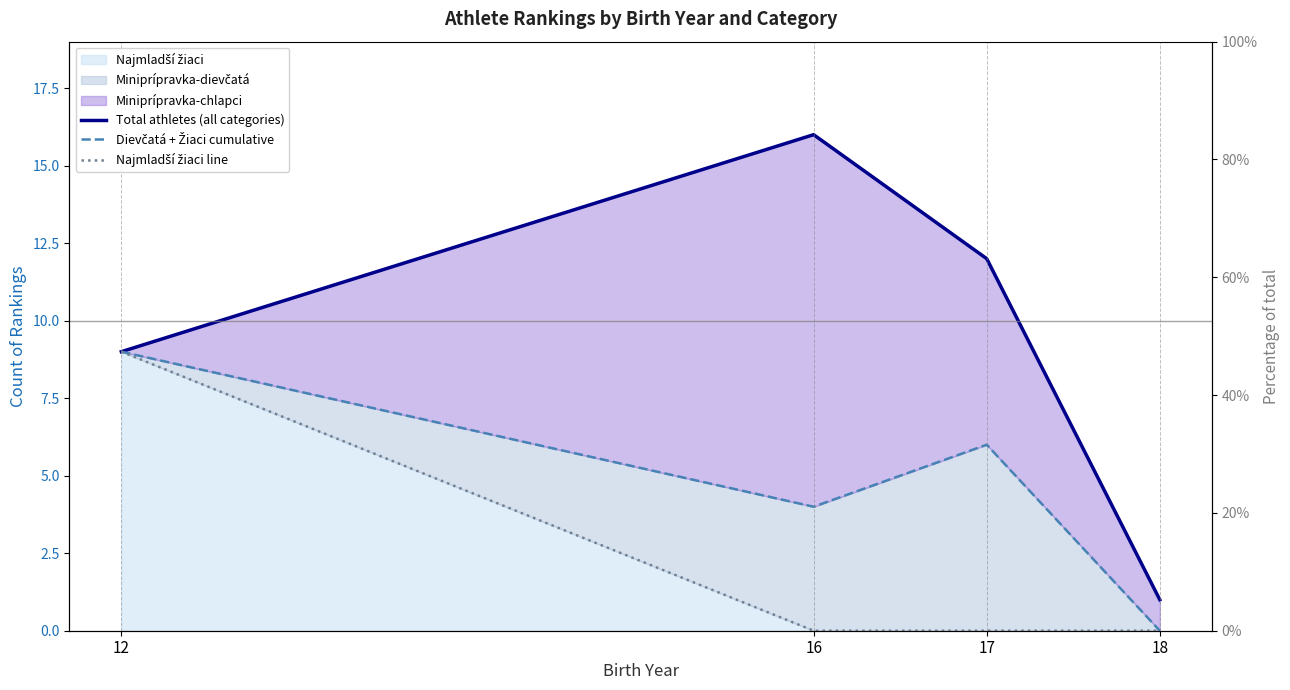

How many values in Dievčatá + Žiaci cumulative are above zero?

3